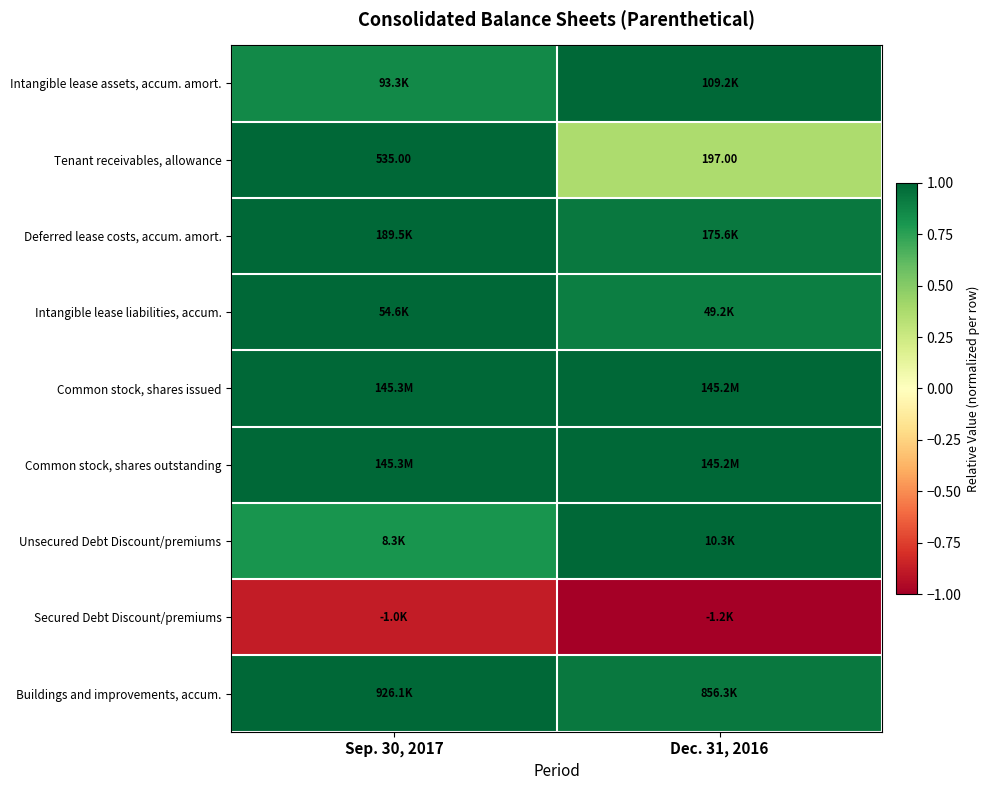

Which has a higher value, Dec. 31, 2016 or Sep. 30, 2017?

Dec. 31, 2016